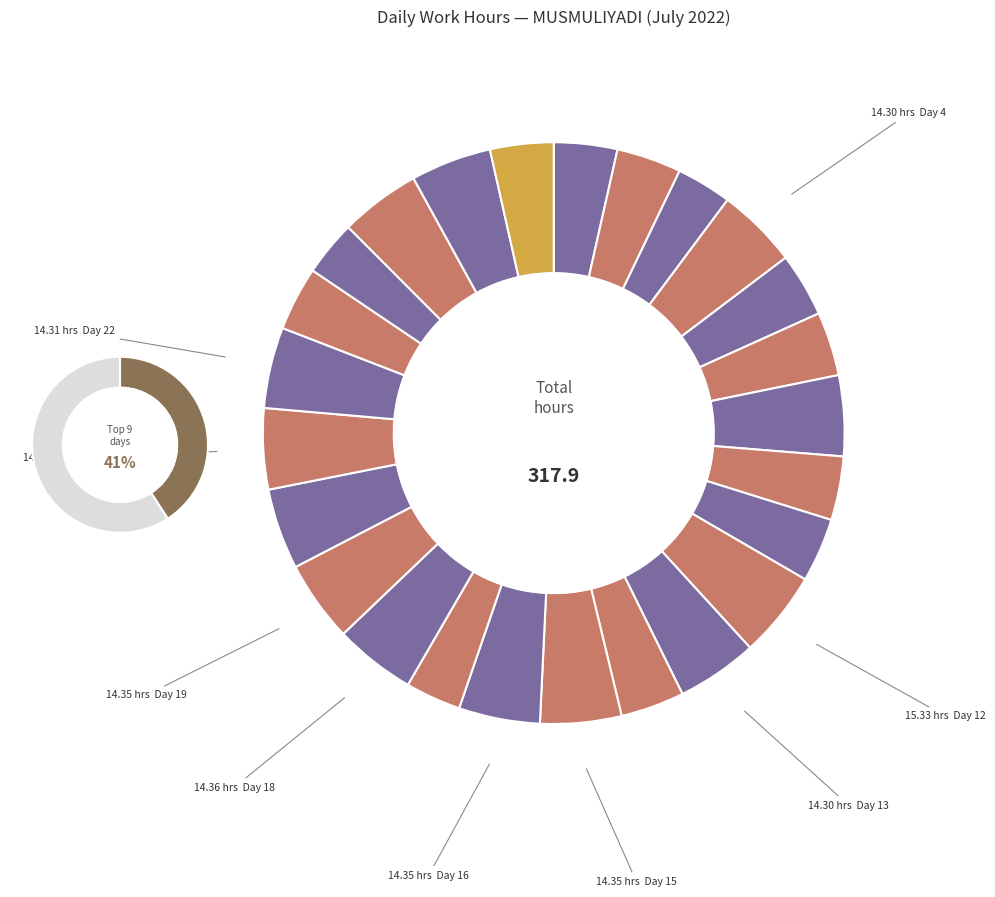

To the nearest percent, what percentage of the pie is Day 13?

4%